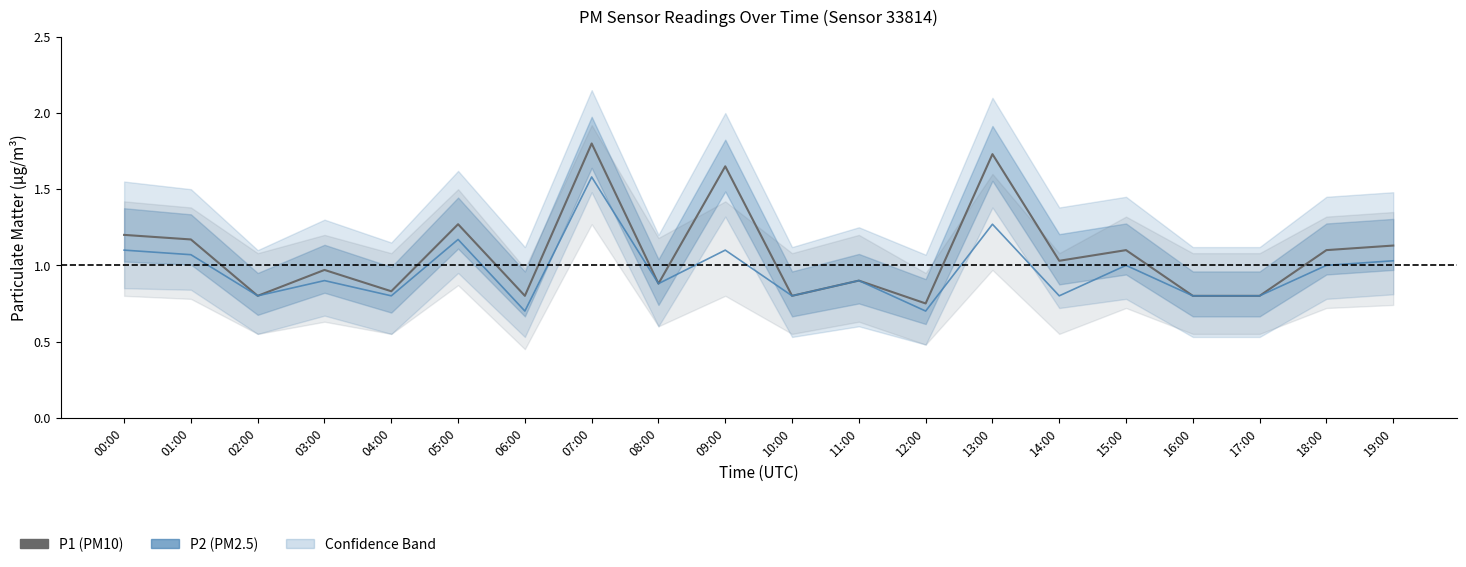

What is the greatest value displayed?

1.8